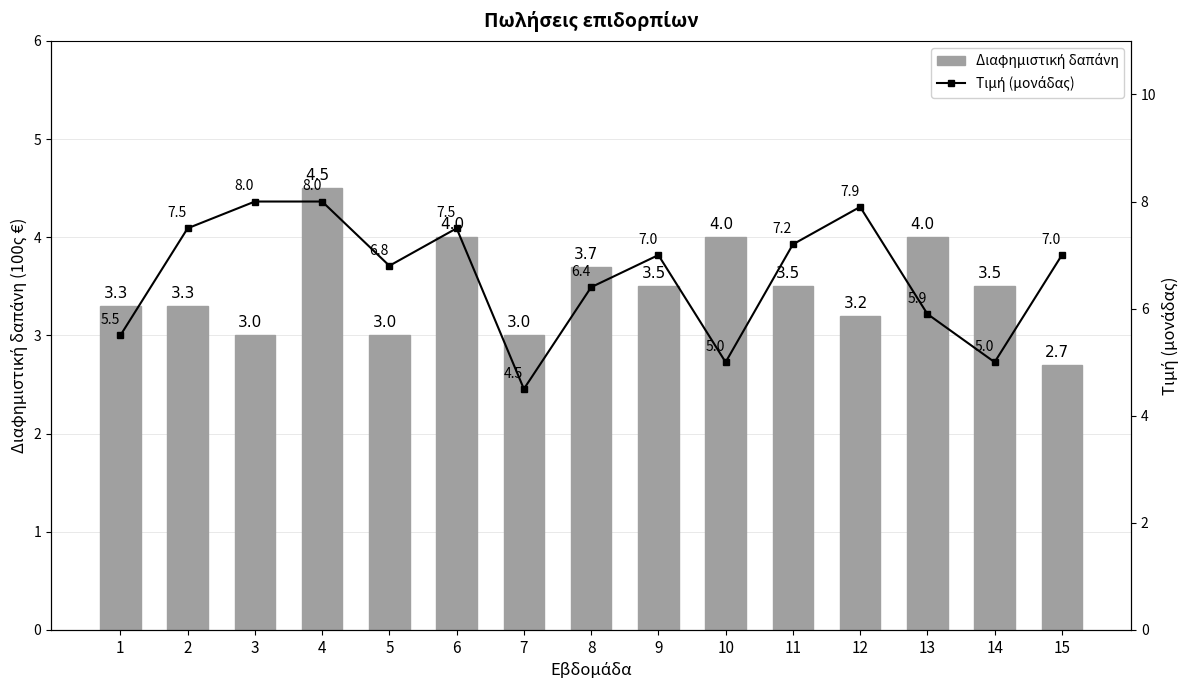

At which category is the sum across all series the highest?

4